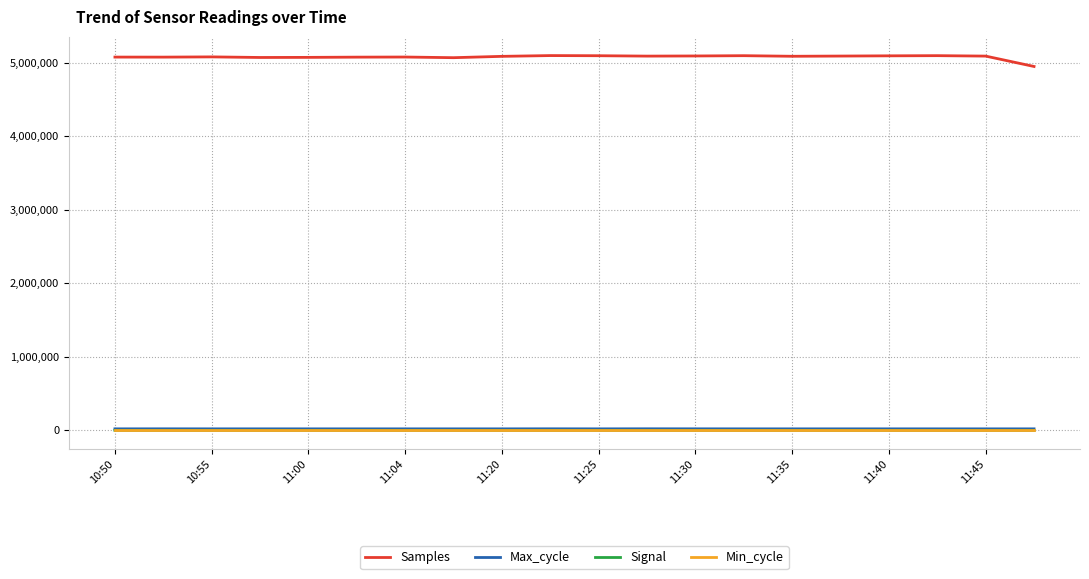

Which series has the widest spread of values?

Samples